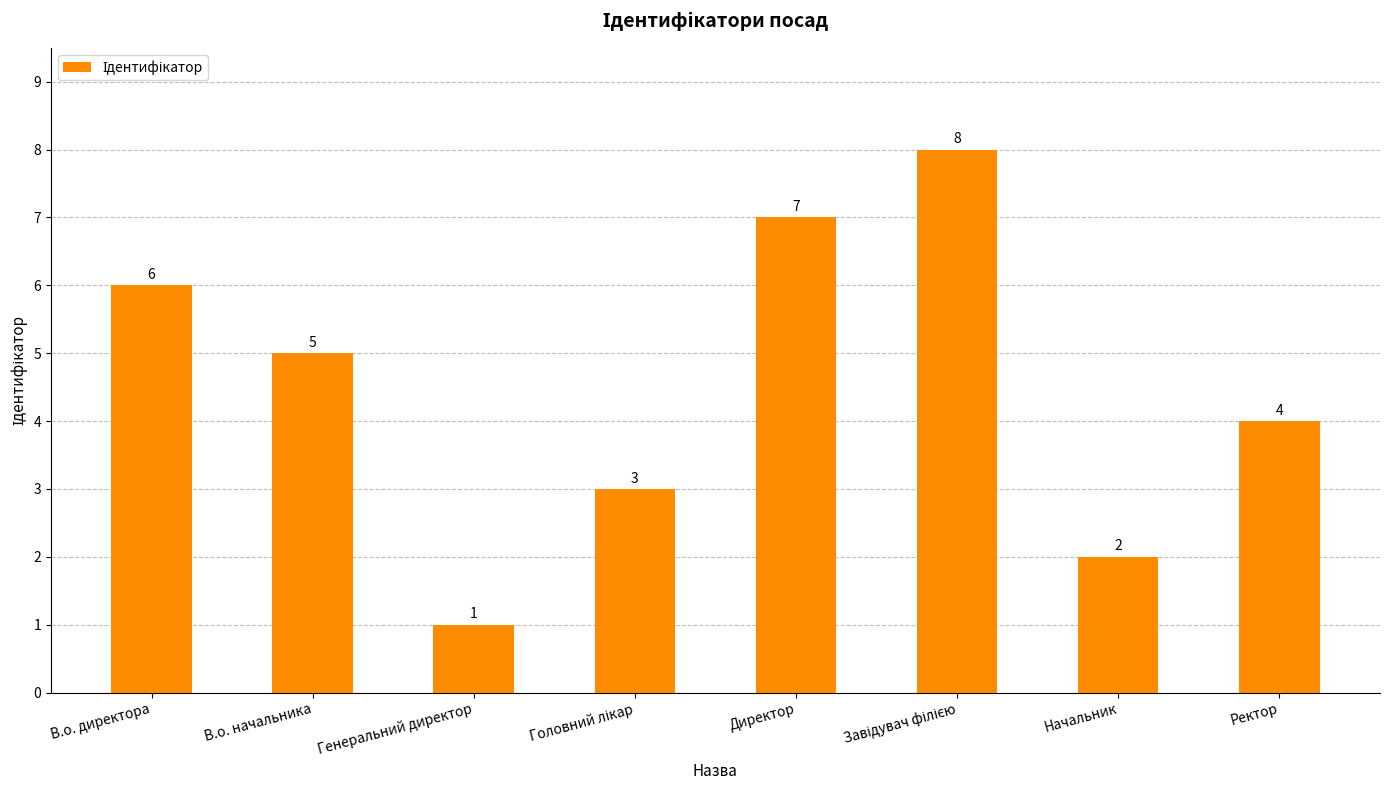

At which label does the data first exceed 5?

В.о. директора